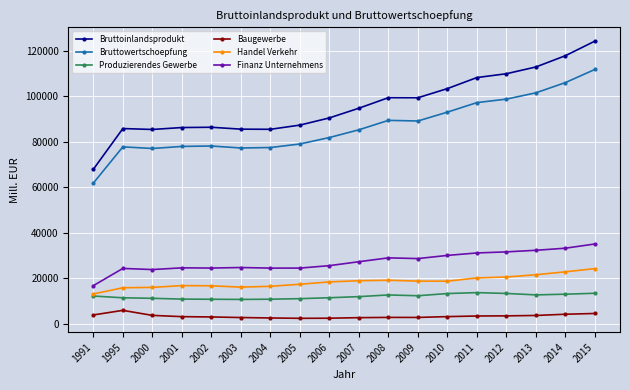

Is it true that Handel Verkehr equals 16063.3 at 2003?

True